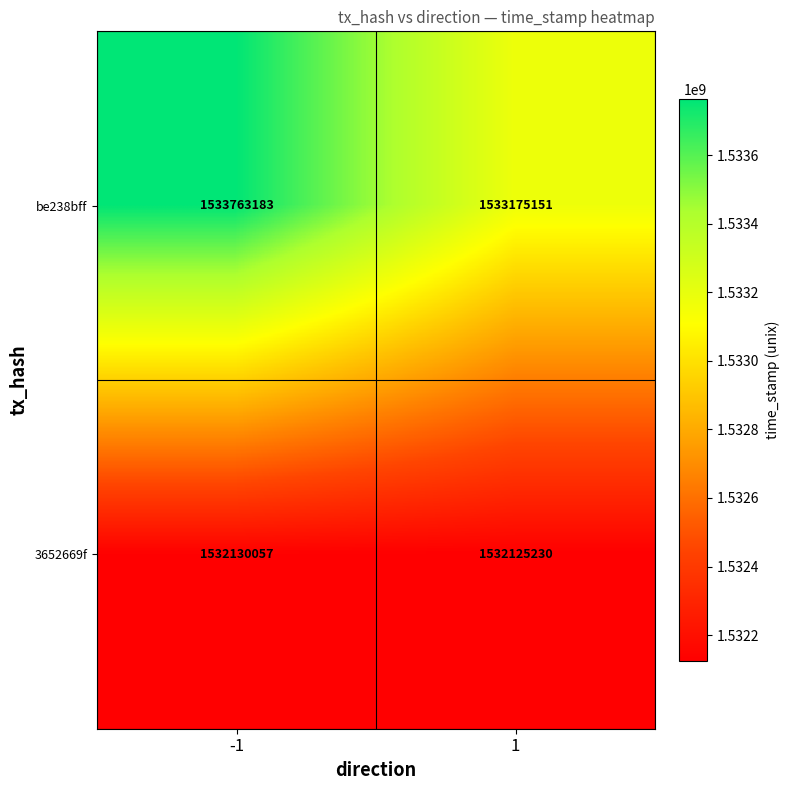

Read the 3652669f value at 1, to the nearest 10.

1532125230